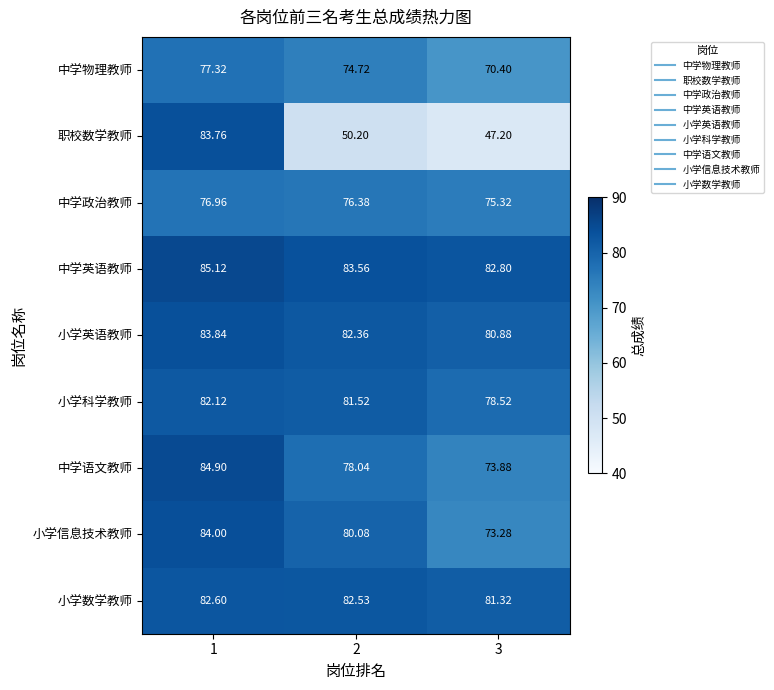

Which series changed the most between 1 and 3?

职校数学教师